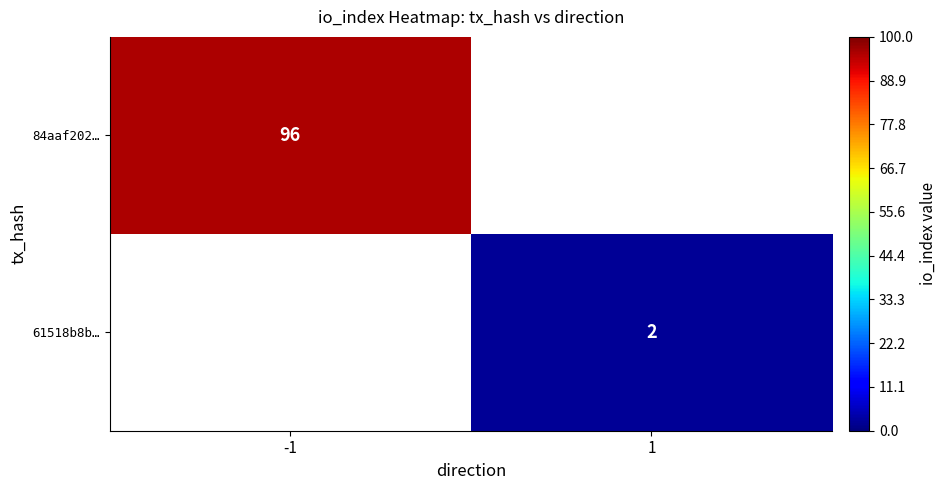

The 84aaf202… series shows 145.8 at -1. True or false?

False